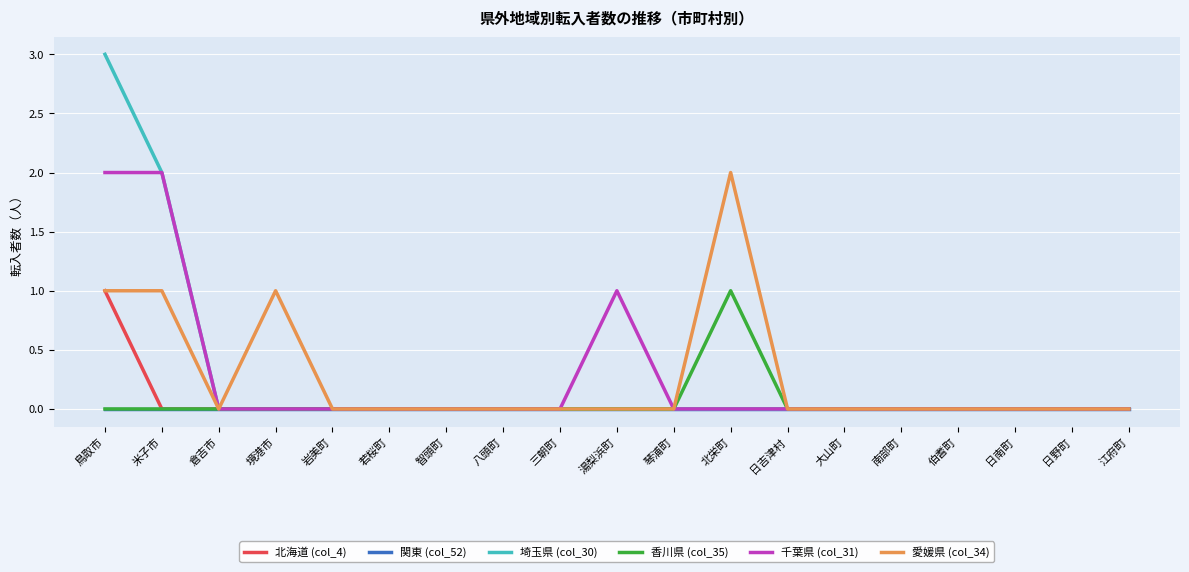

What is the difference between the maximum and second lowest values in the 千葉県 (col_31) series?

2